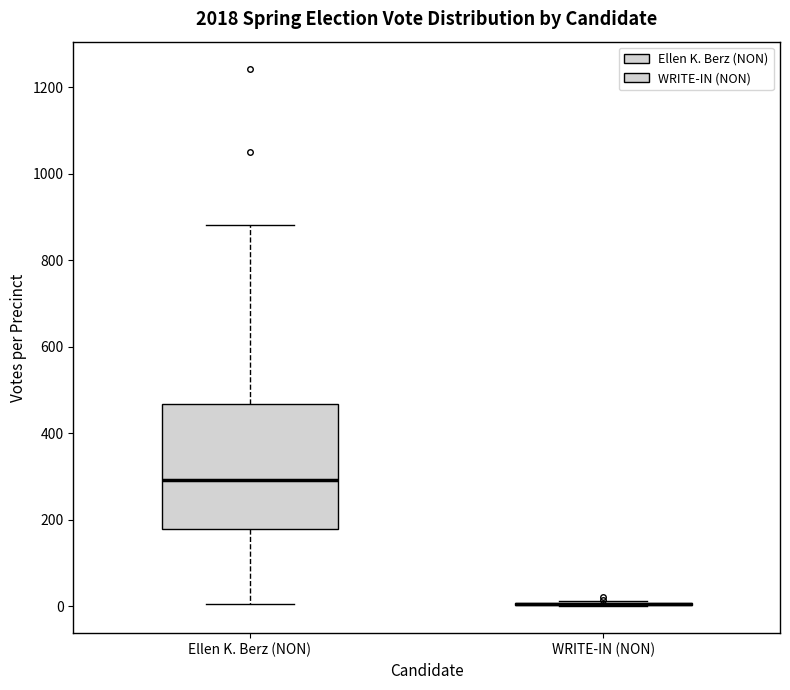

Comparing the boxes themselves (not the whiskers), which one is the tallest?

Ellen K. Berz (NON)